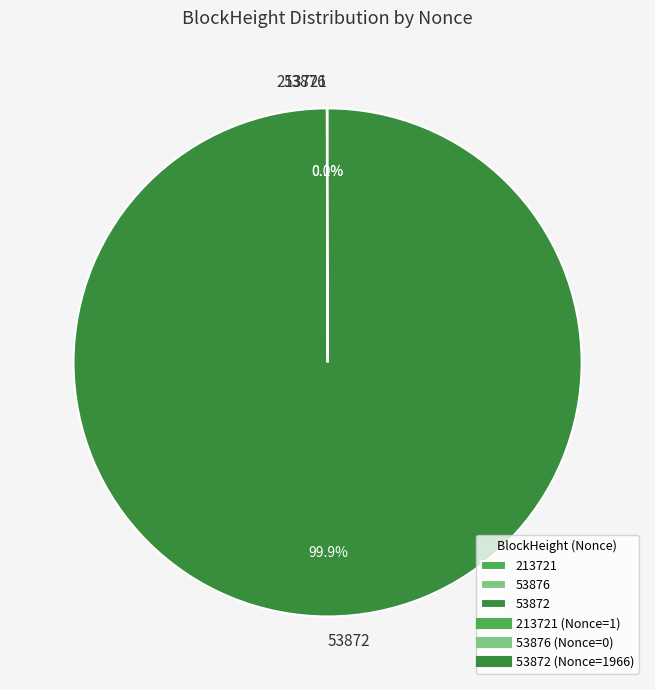

Which slice is the largest?

53872